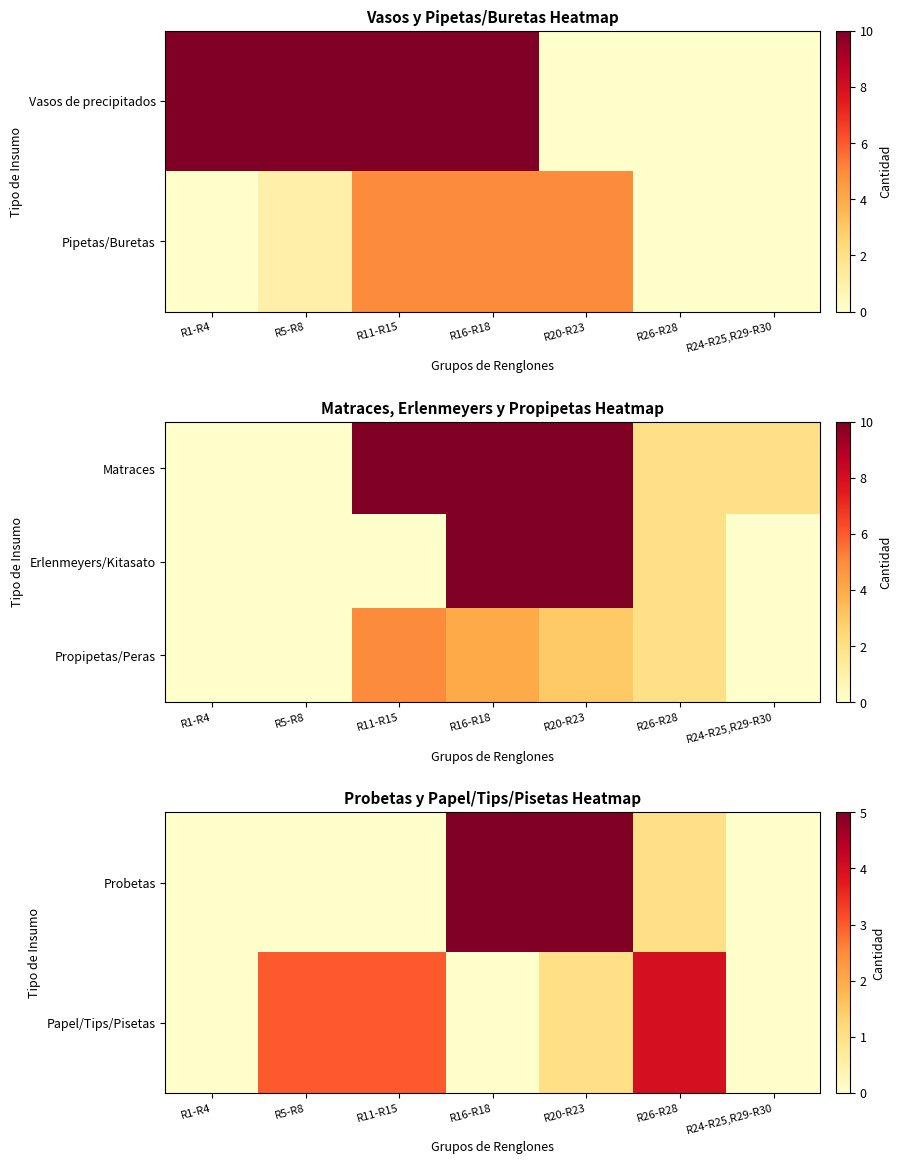

Count the Probetas values in the range 0 to 5.

7